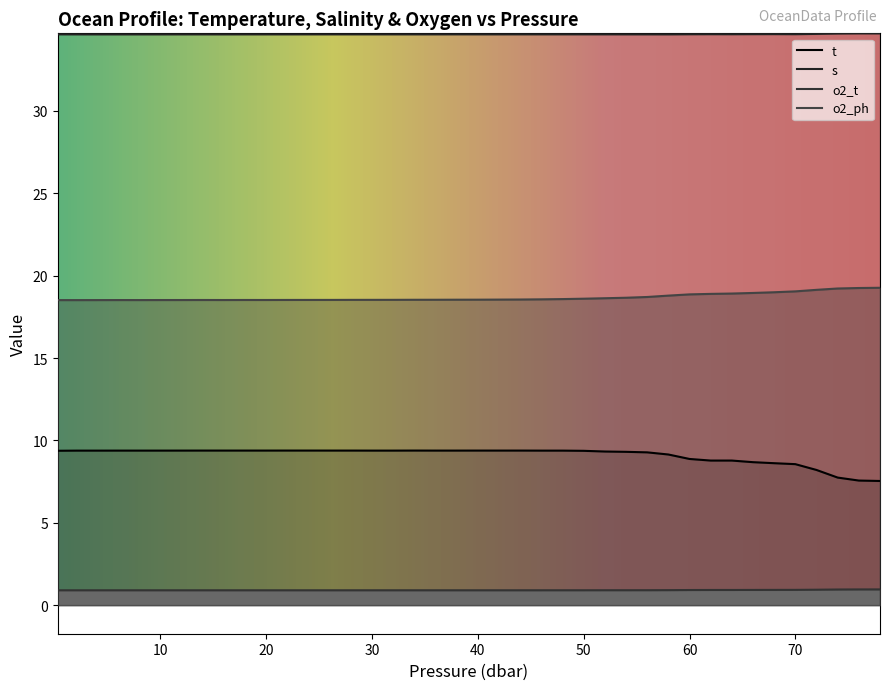

The o2_ph series shows 4.3 at 28.0. True or false?

False